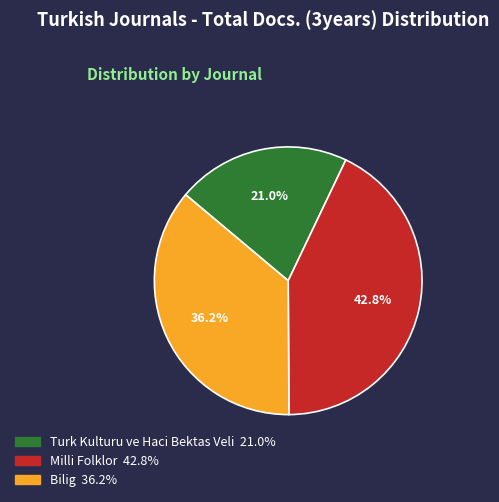

True or false: Milli Folklor accounts for 43% of the total.

True